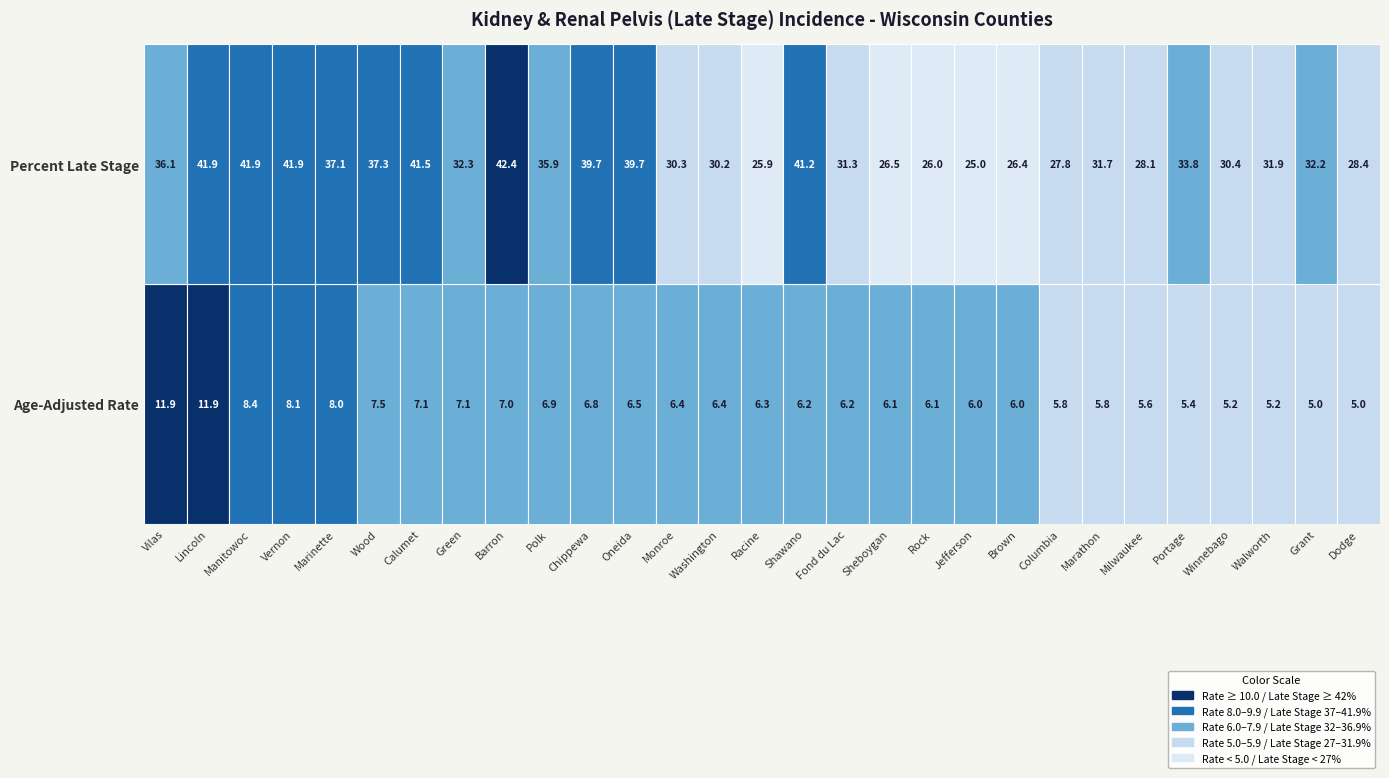

What is the difference between the second highest and minimum values in the Percent Late Stage series?

16.9